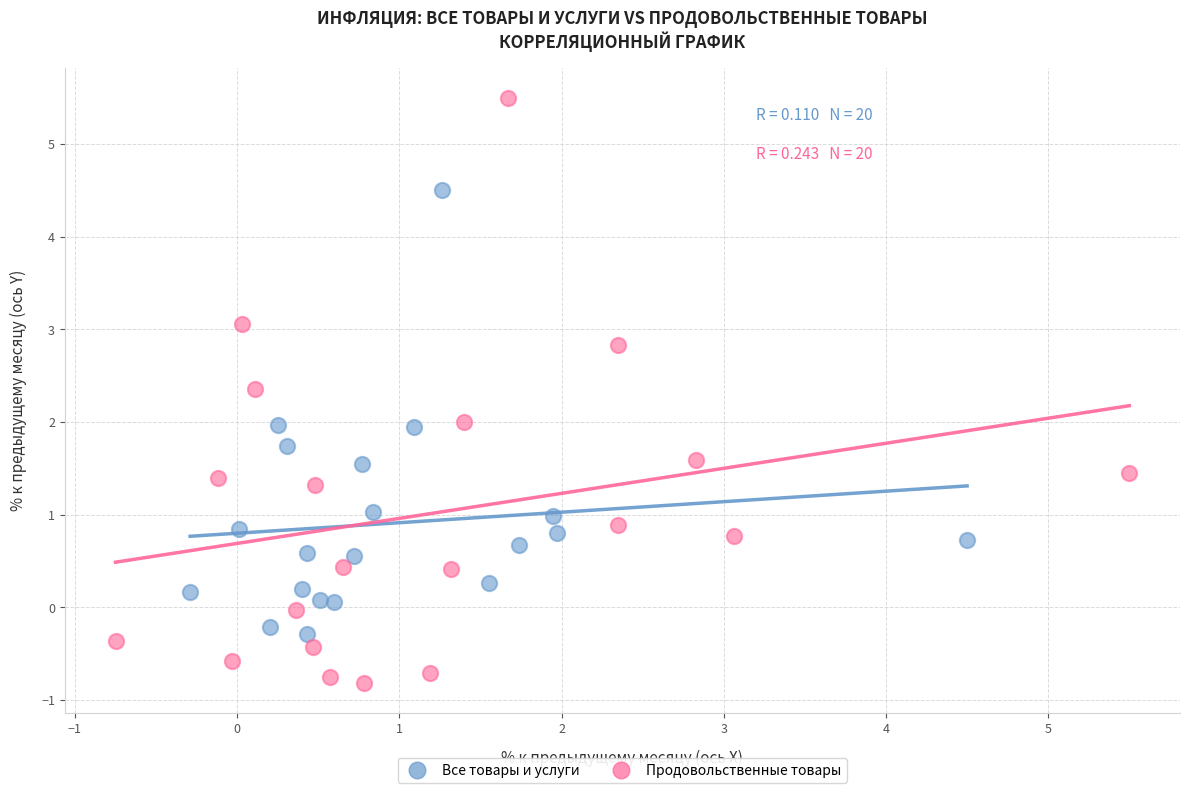

Which series reaches the minimum Y coordinate?

Продовольственные товары